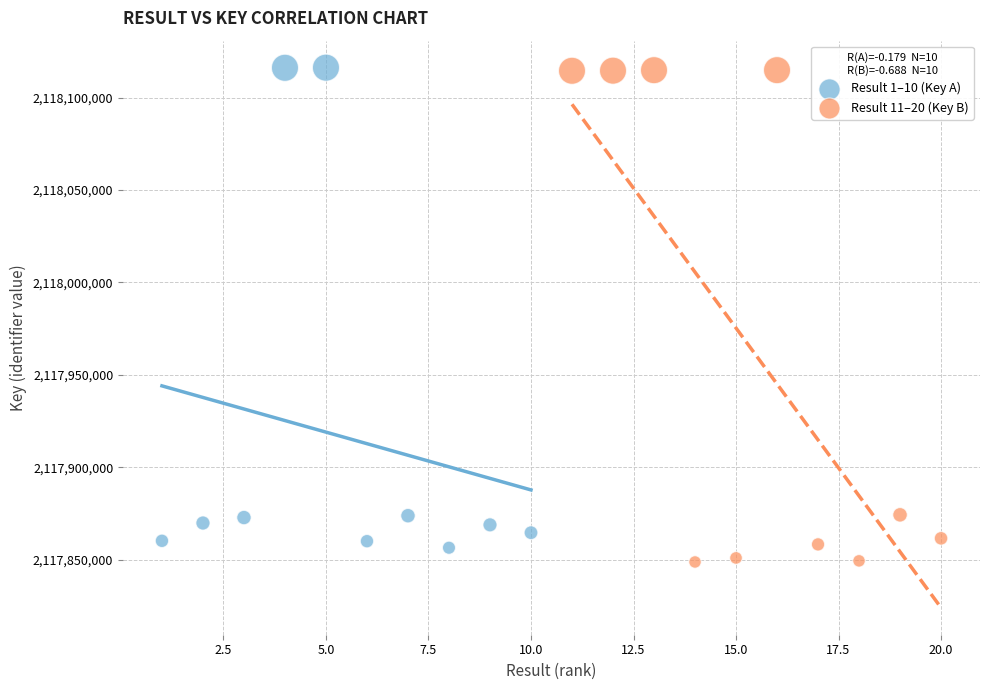

What are all the series names shown in the legend?

Result 1–10 (Key A), Result 11–20 (Key B)